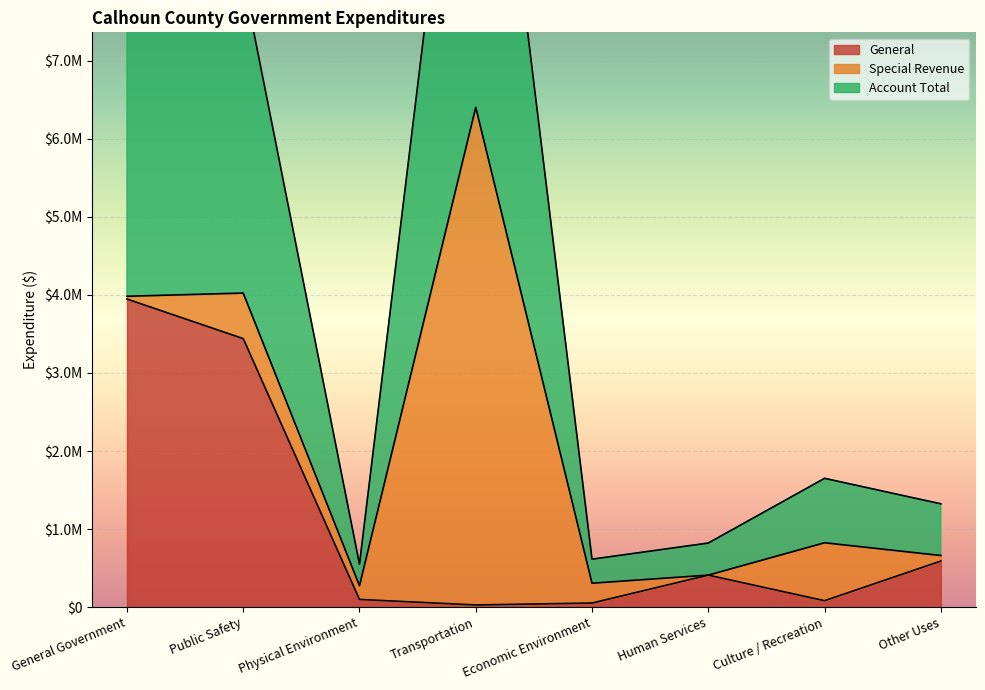

Is the value of General at Other Uses greater than the value of Account Total at Culture / Recreation?

No